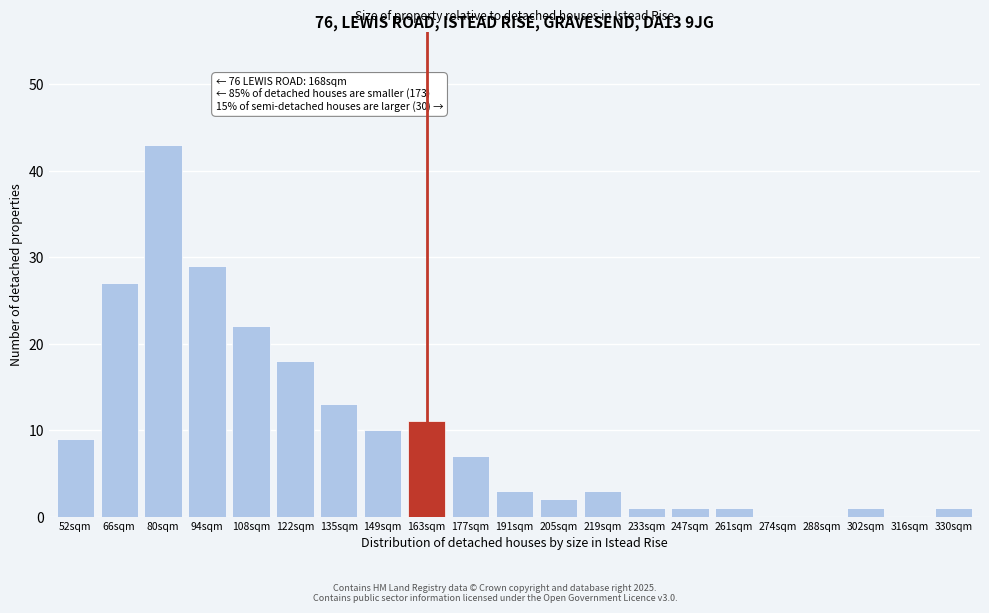

Reading right to left, what are all the values shown in this chart?

330sqm=1	316sqm=0	302sqm=1	288sqm=0	274sqm=0	261sqm=1	247sqm=1	233sqm=1	219sqm=3	205sqm=2	191sqm=3	177sqm=7	163sqm=11	149sqm=10	135sqm=13	122sqm=18	108sqm=22	94sqm=29	80sqm=43	66sqm=27	52sqm=9